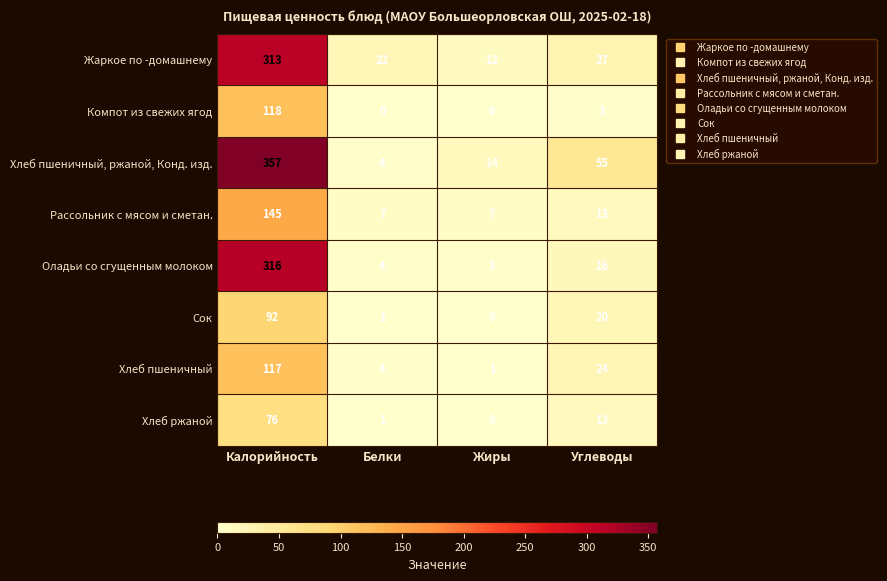

How many distinct data groups are displayed?

8